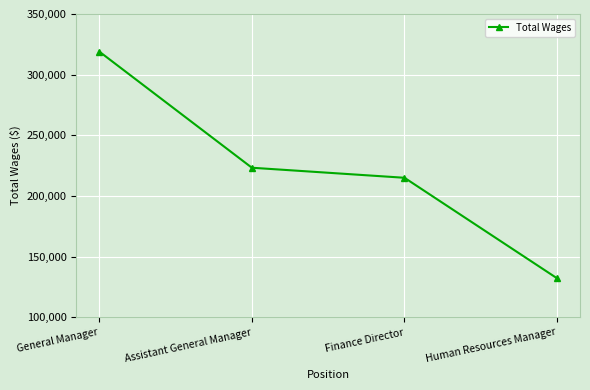

How many series are shown in this chart?

1